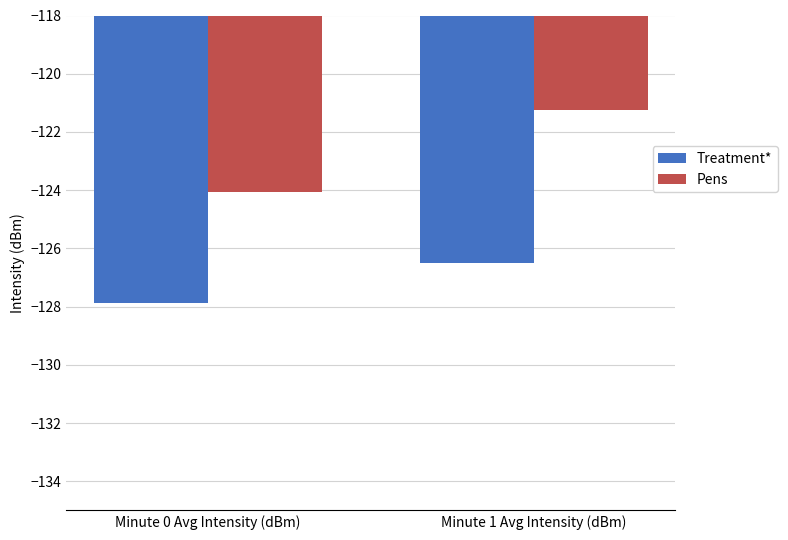

What is the difference between the maximum and minimum values in the Treatment* series?

1.4